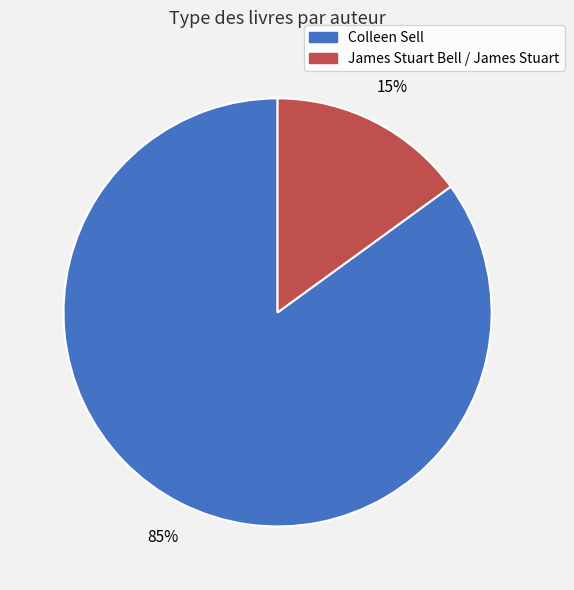

Which slice is the largest?

Colleen Sell